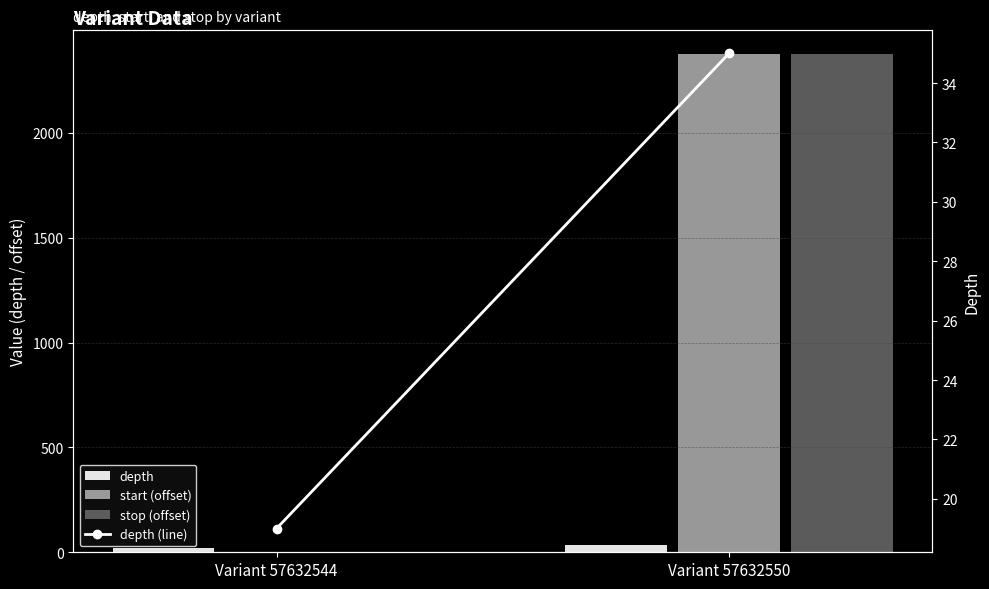

Which series has the largest total across all categories?

start (offset)